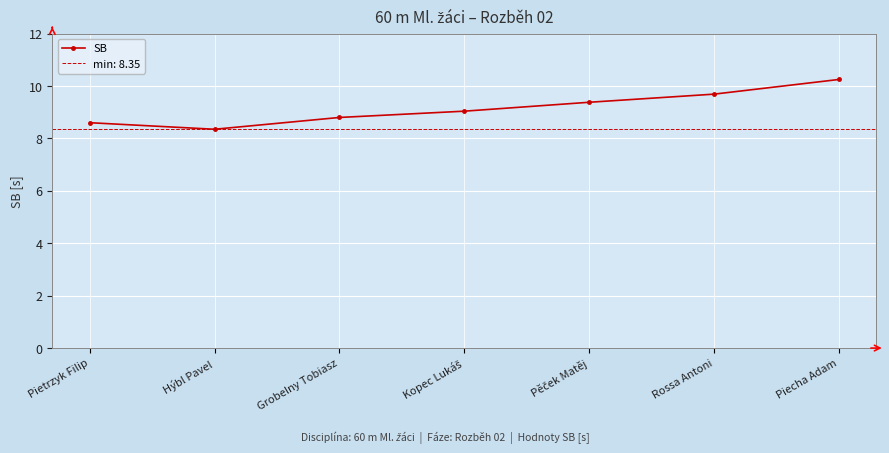

What is the approximate value at Pěček Matěj?

9.4